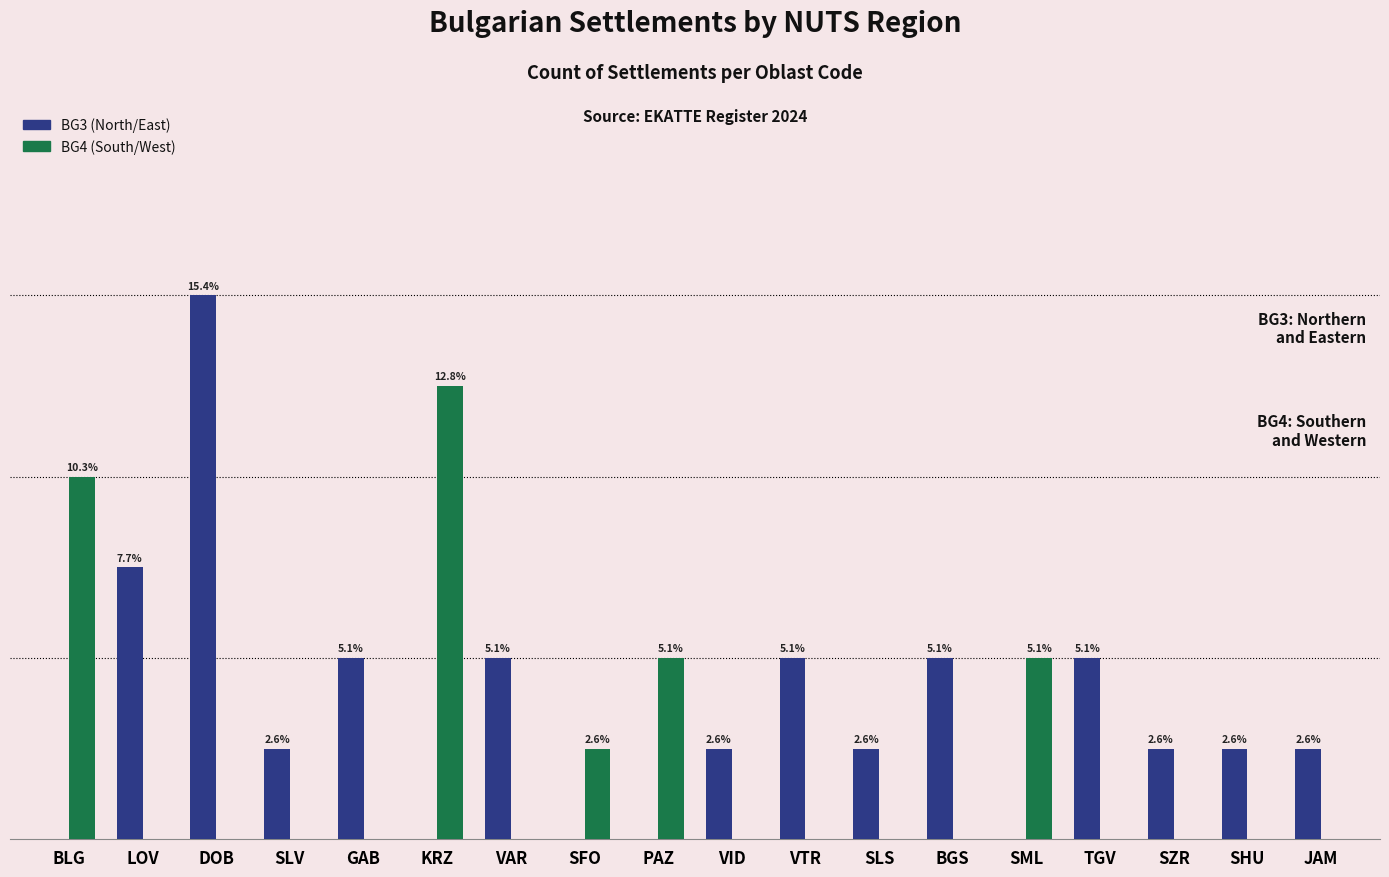

Are the bars grouped side by side (vs. stacked)?

Yes